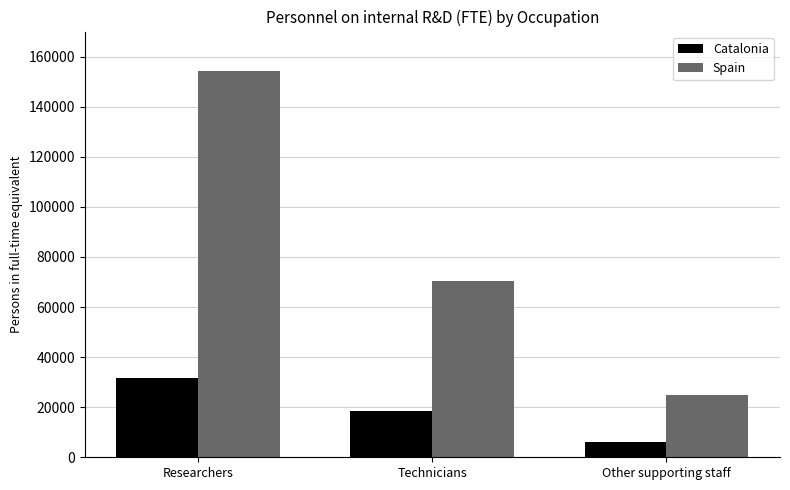

Reading left to right, transcribe all the data shown in this chart.

Catalonia: Researchers=31579.2	Technicians=18317.6	Other supporting staff=5988.1
Spain: Researchers=154146.8	Technicians=70552.1	Other supporting staff=24949.0